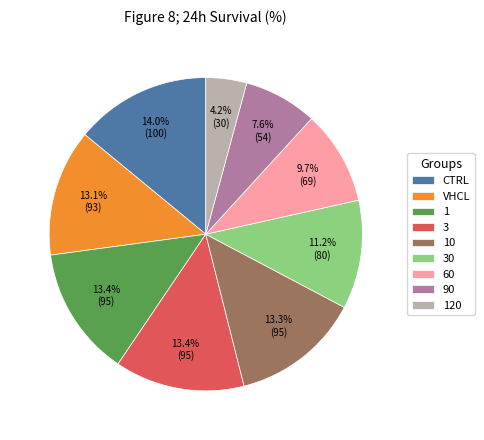

What is the largest slice in the pie chart?

CTRL